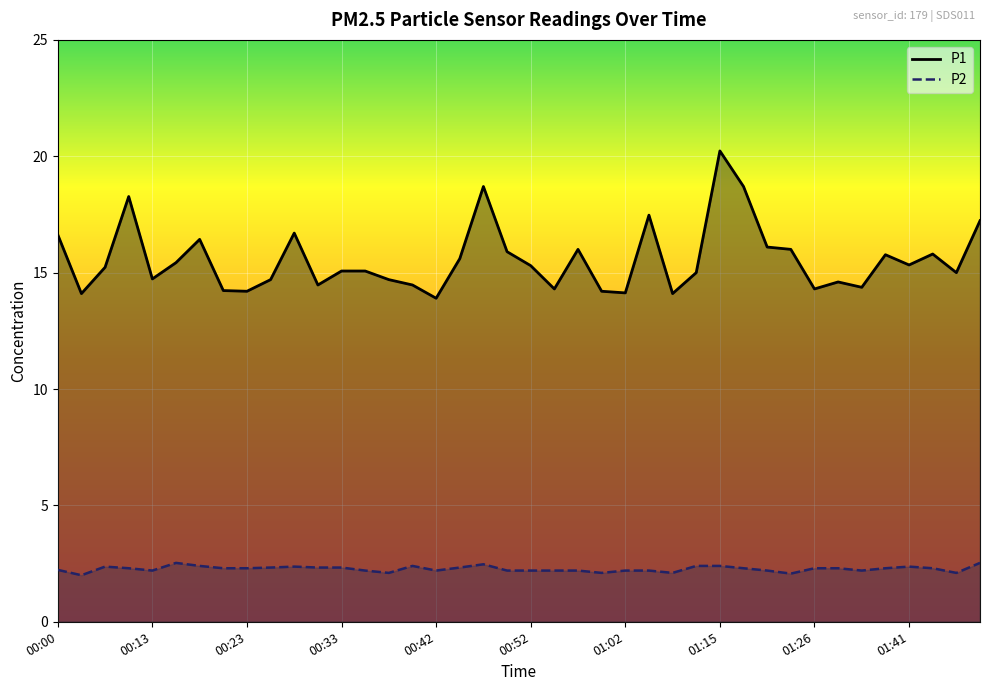

Count the number of data series in this chart.

2